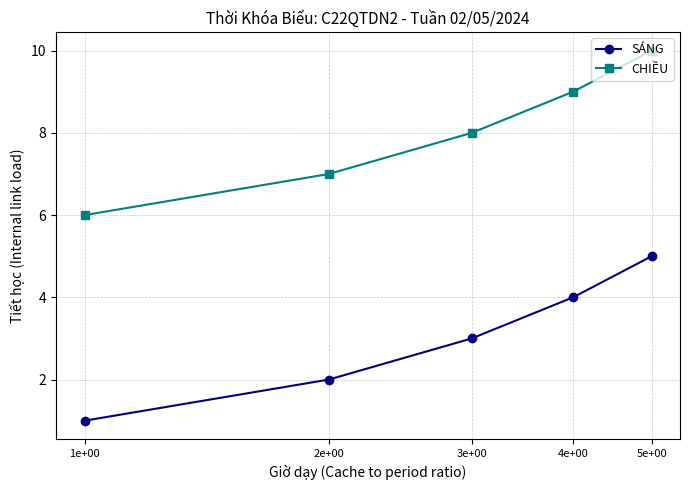

Which series has the largest total across all categories?

CHIỀU